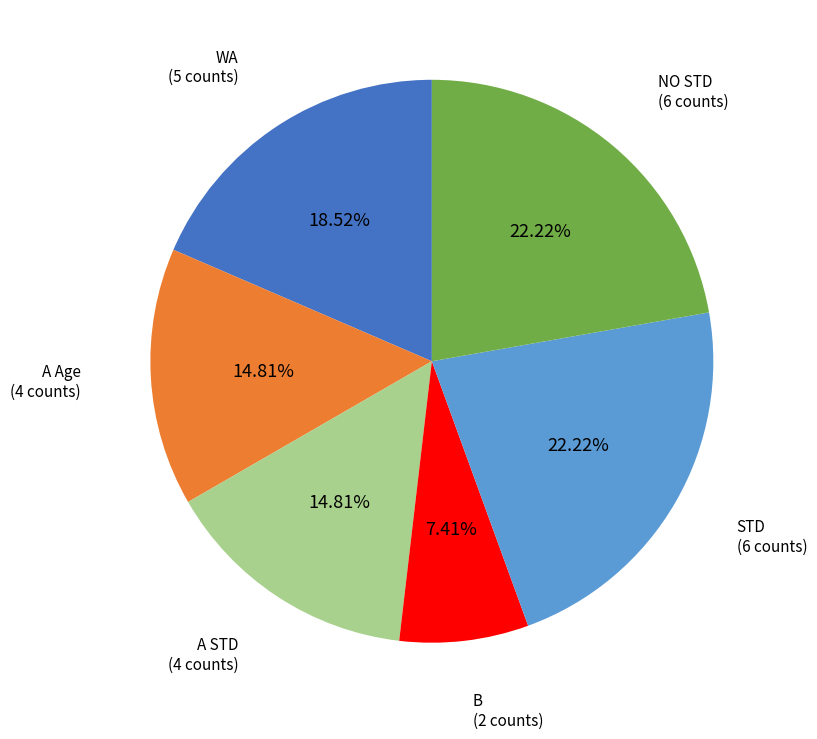

Is there a majority slice in this chart?

No